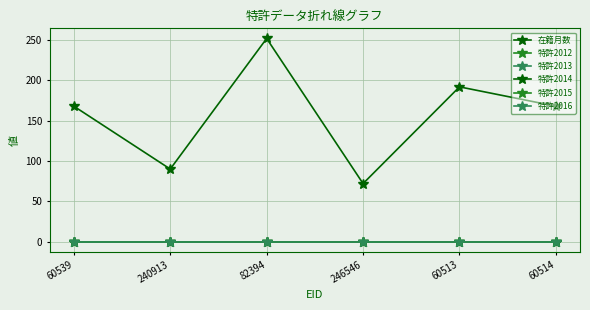

Which series has the widest spread of values?

在籍月数